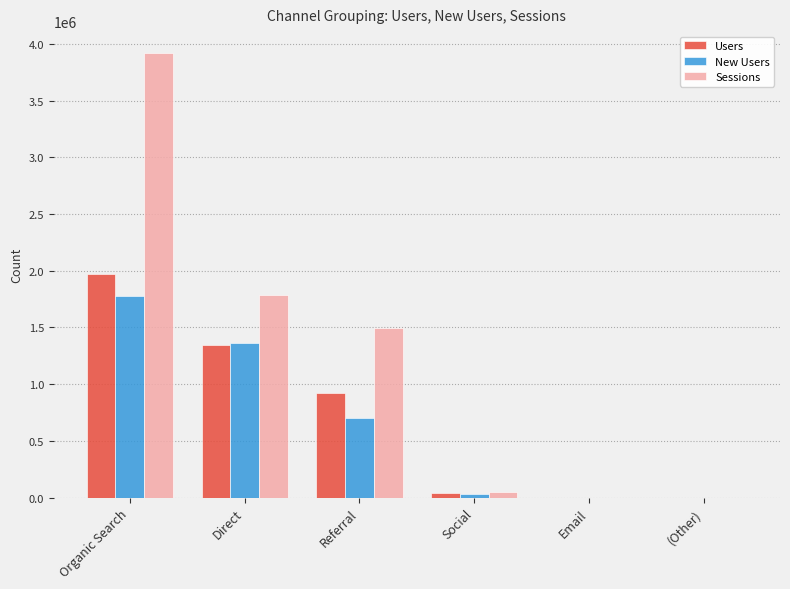

True or false: Sessions has a value of 861343 at Direct.

False